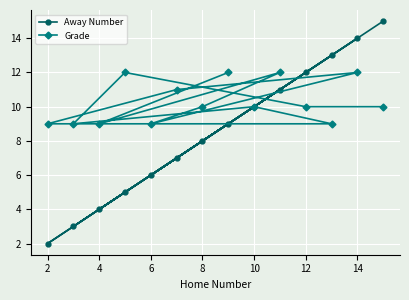

Which series has the largest range (max minus min)?

Away Number